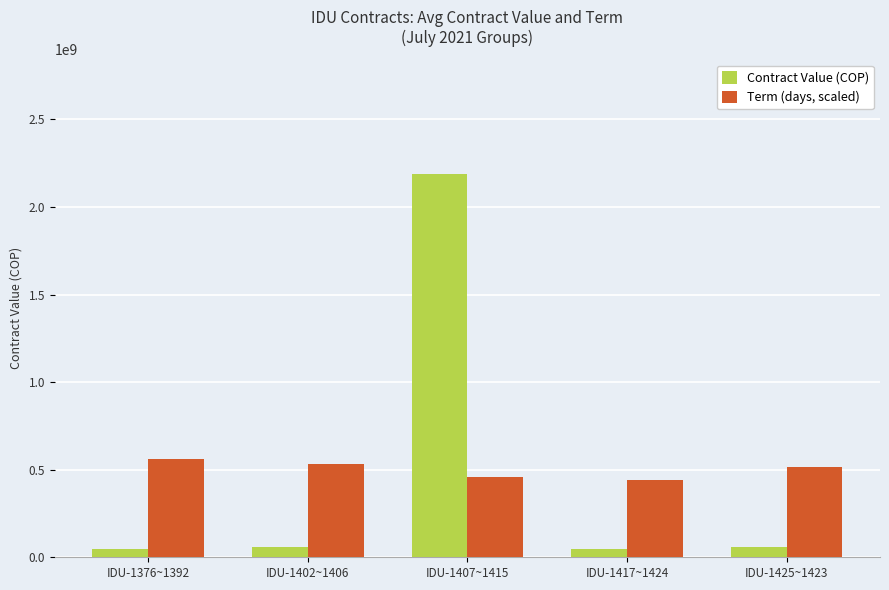

At which category is the sum across all series the highest?

IDU-1407~1415